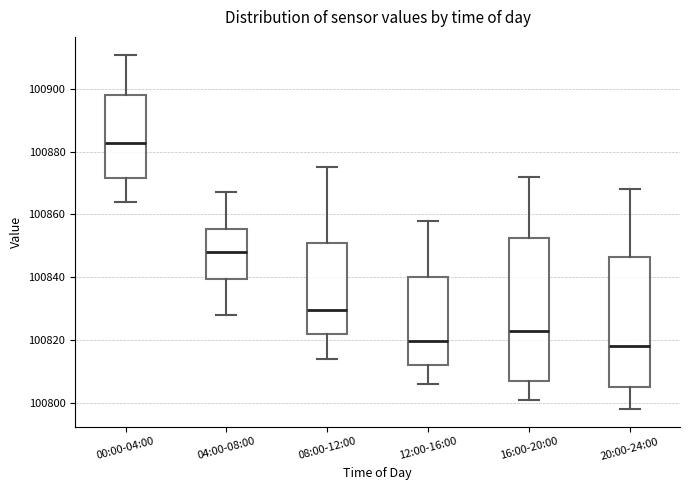

Which box is the tallest, from its lower edge to its upper edge?

16:00-20:00